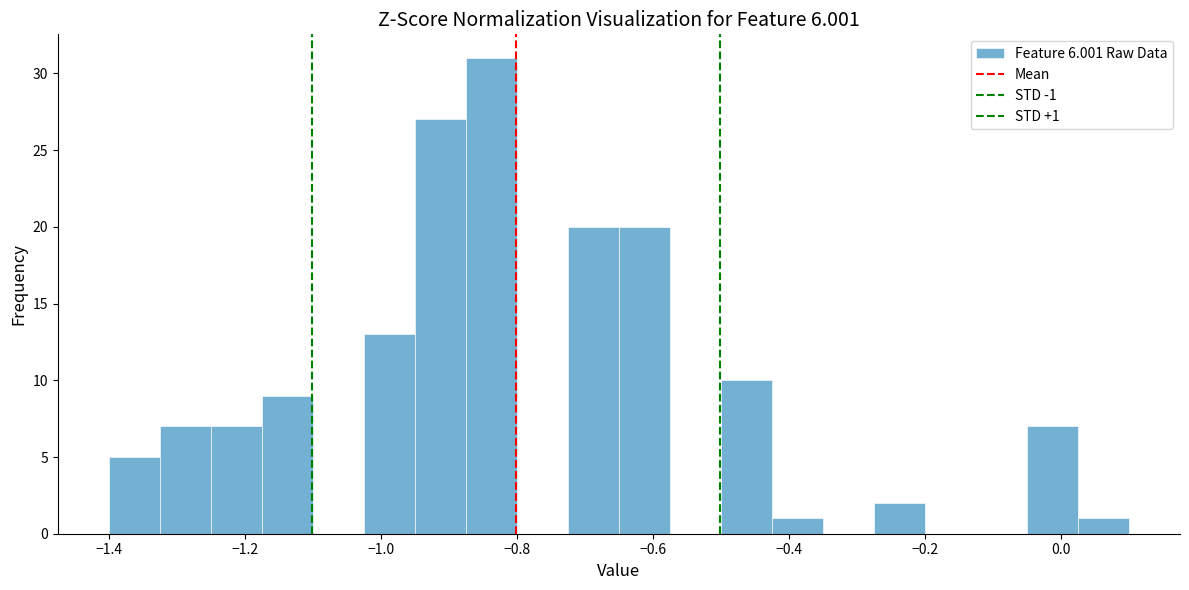

Read against the x-axis, roughly where is the centre of the tallest bar?

-0.84